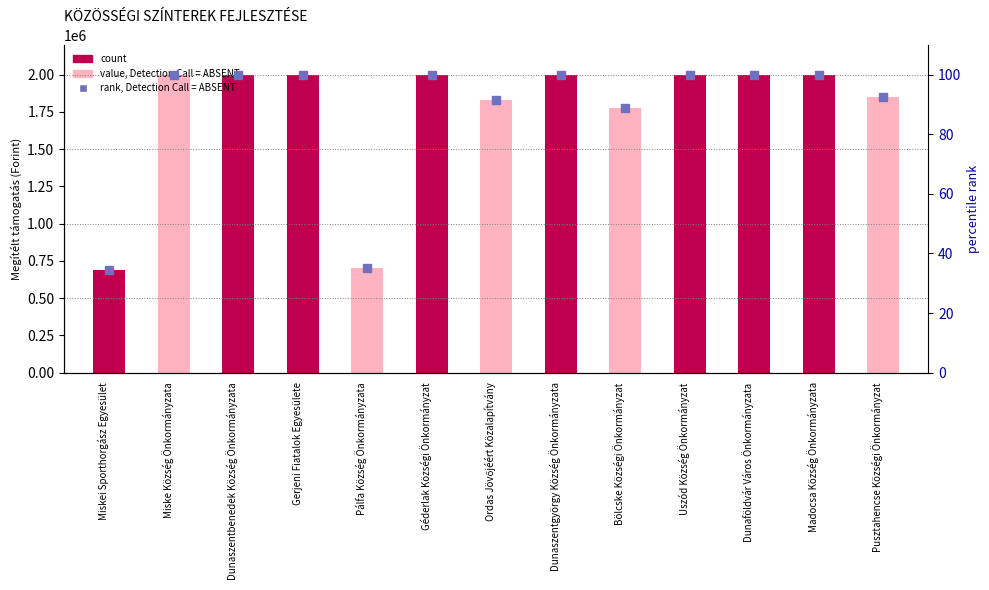

Which series contains the lowest Y value?

rank, Detection Call = ABSENT